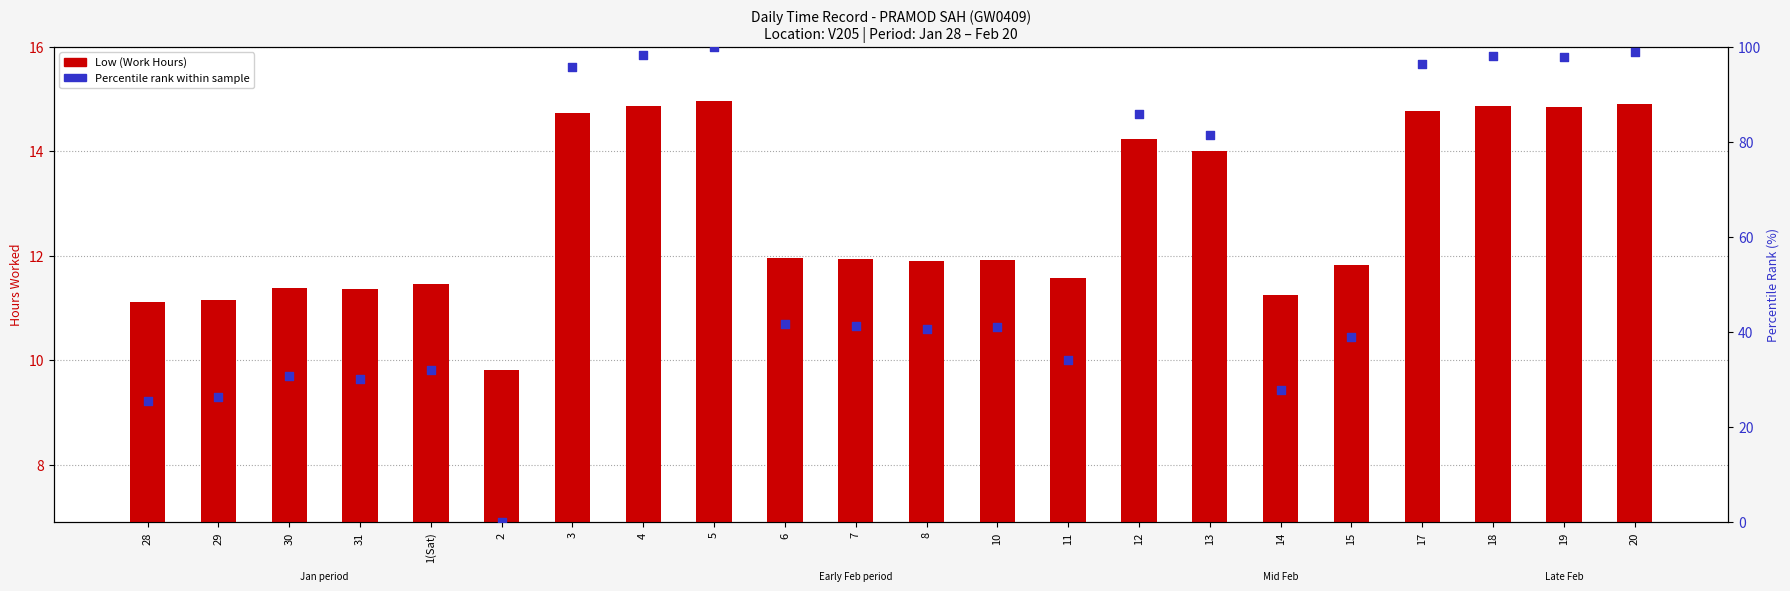

Which series has the largest total across all categories?

Percentile rank within sample